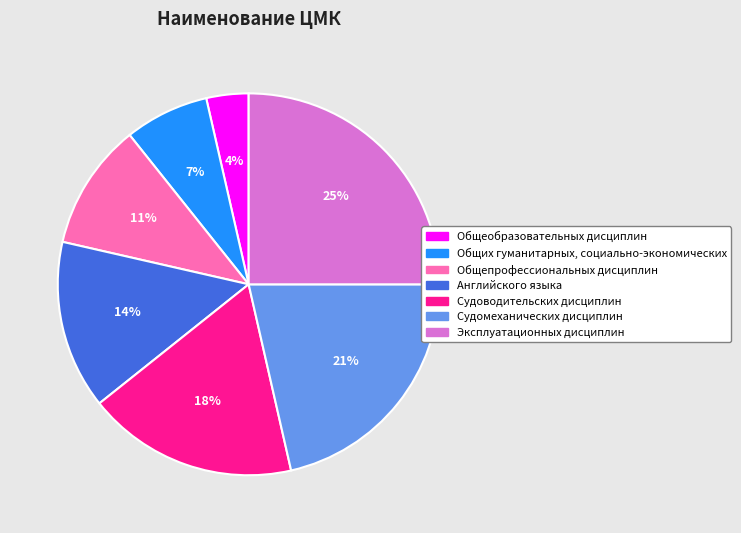

Is Общепрофессиональных дисциплин the majority of the pie?

No